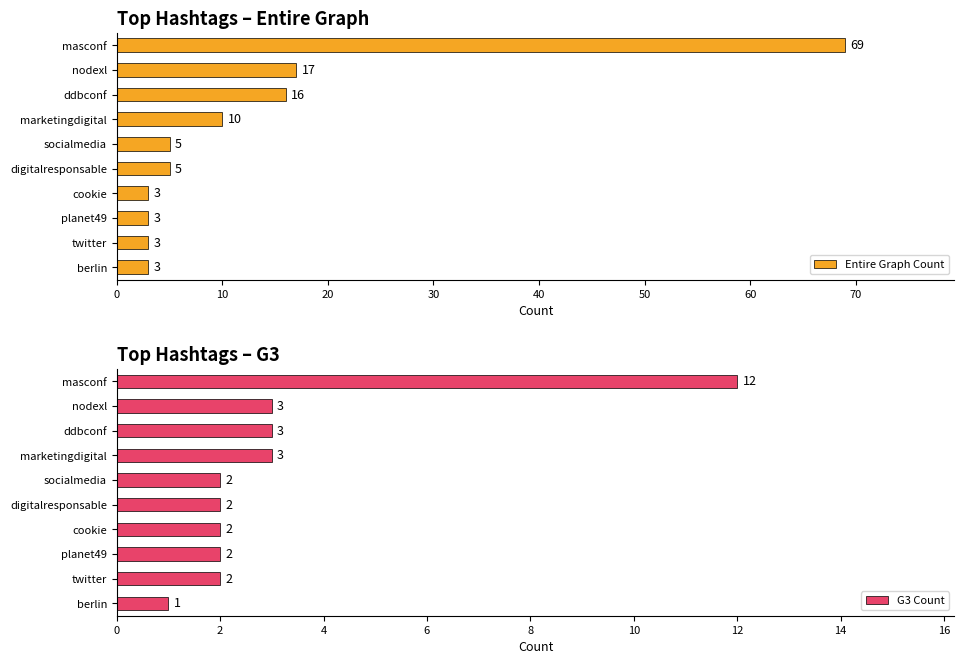

True or false: Entire Graph Count has a value of 3 at twitter.

True